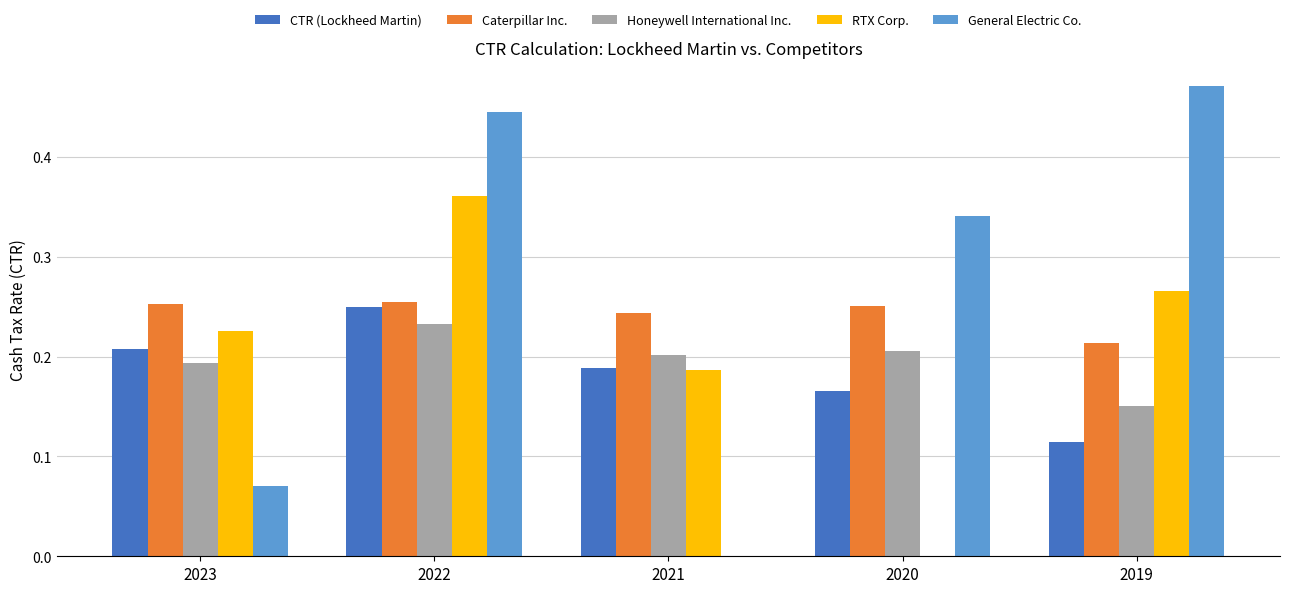

Is the value of Honeywell International Inc. at 2023 greater than the value of RTX Corp. at 2021?

Yes